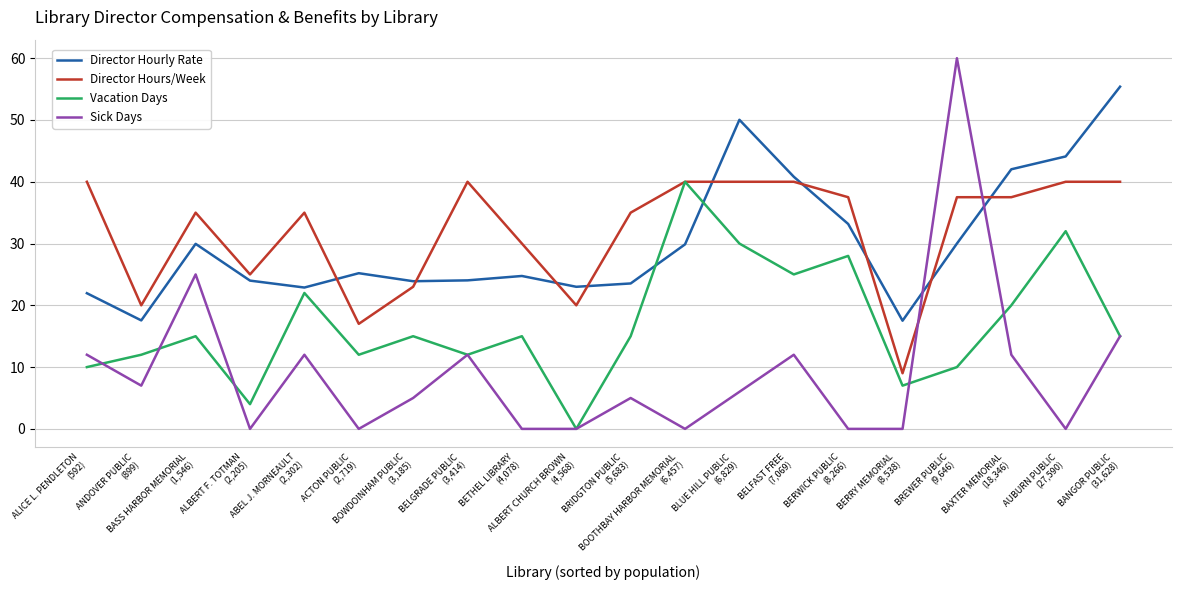

Read the Director Hours/Week value at BELFAST FREE
(7,069).

40.0